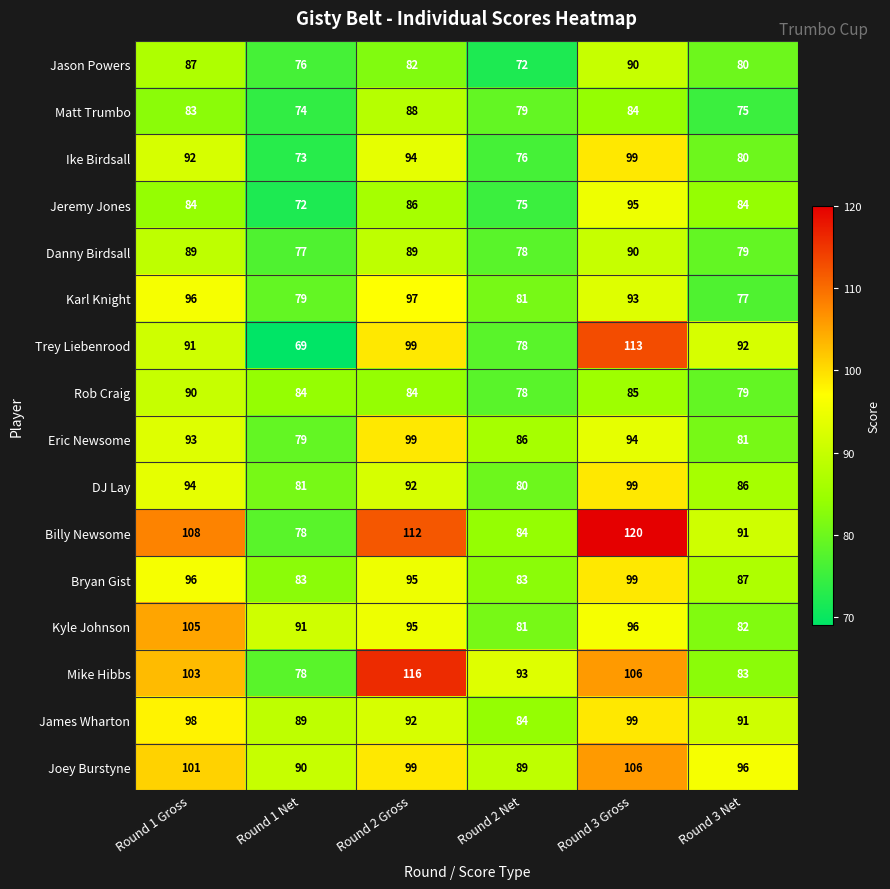

What is the sum of all Bryan Gist values?

543